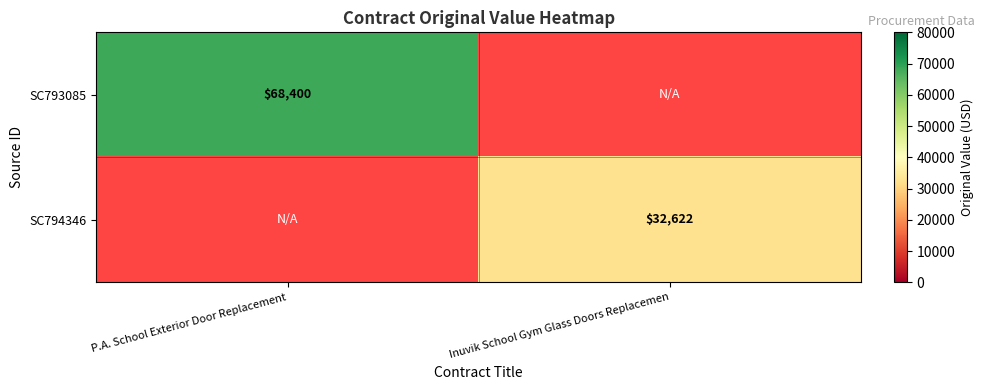

Is the value of SC794346 at Inuvik School Gym Glass Doors Replacemen greater than the value of SC793085 at P.A. School Exterior Door Replacement?

No